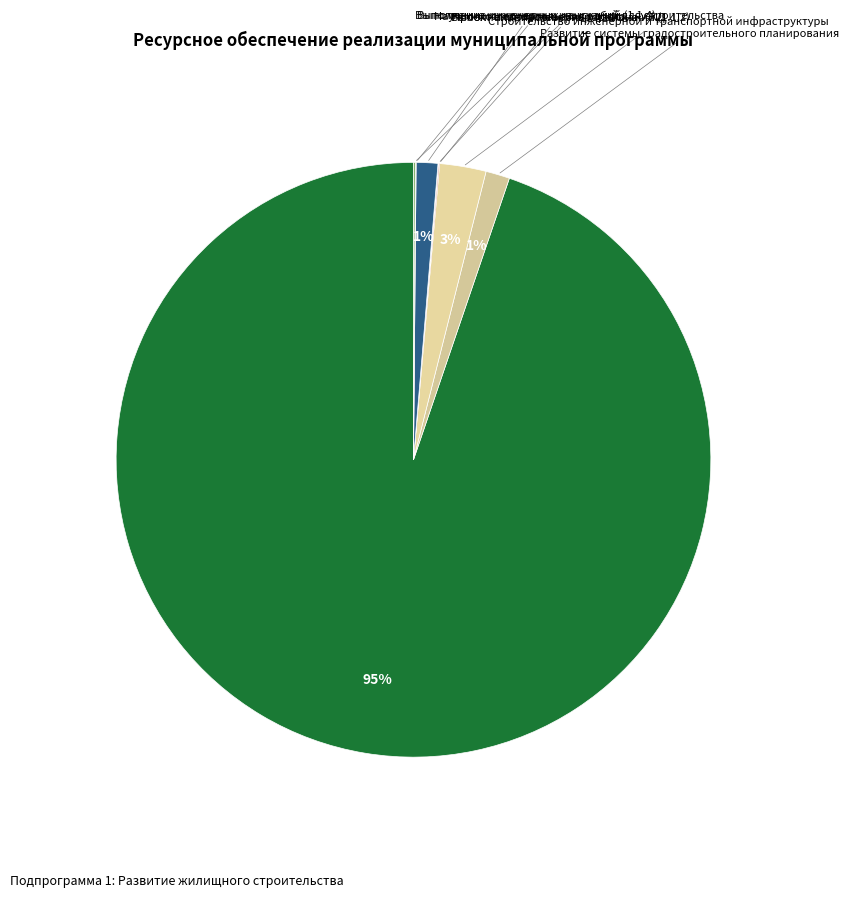

Which has a higher value, Строительство инженерной и транспортной инфраструктуры or Развитие системы градостроительного планирования?

Строительство инженерной и транспортной инфраструктуры